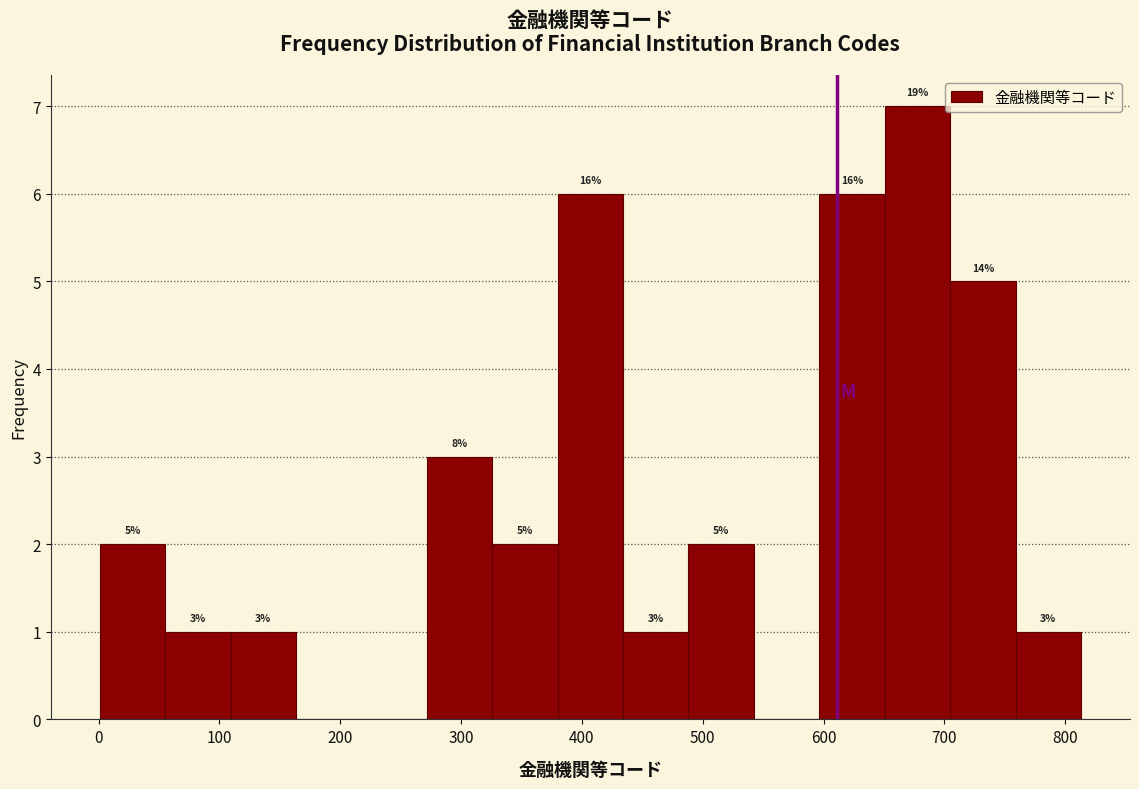

Which range on the x-axis has the tallest bar?

650 to 700